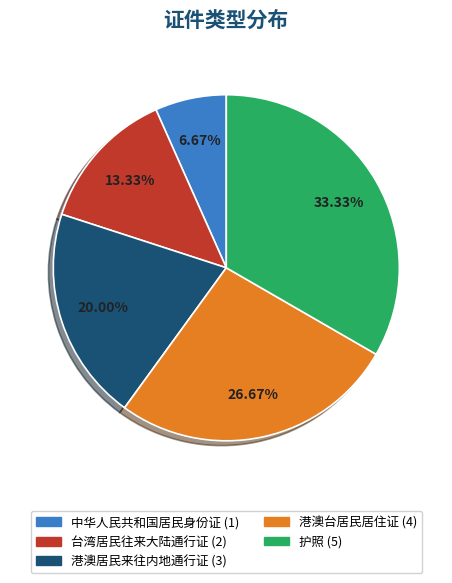

True or false: 中华人民共和国居民身份证 accounts for 13% of the total.

False